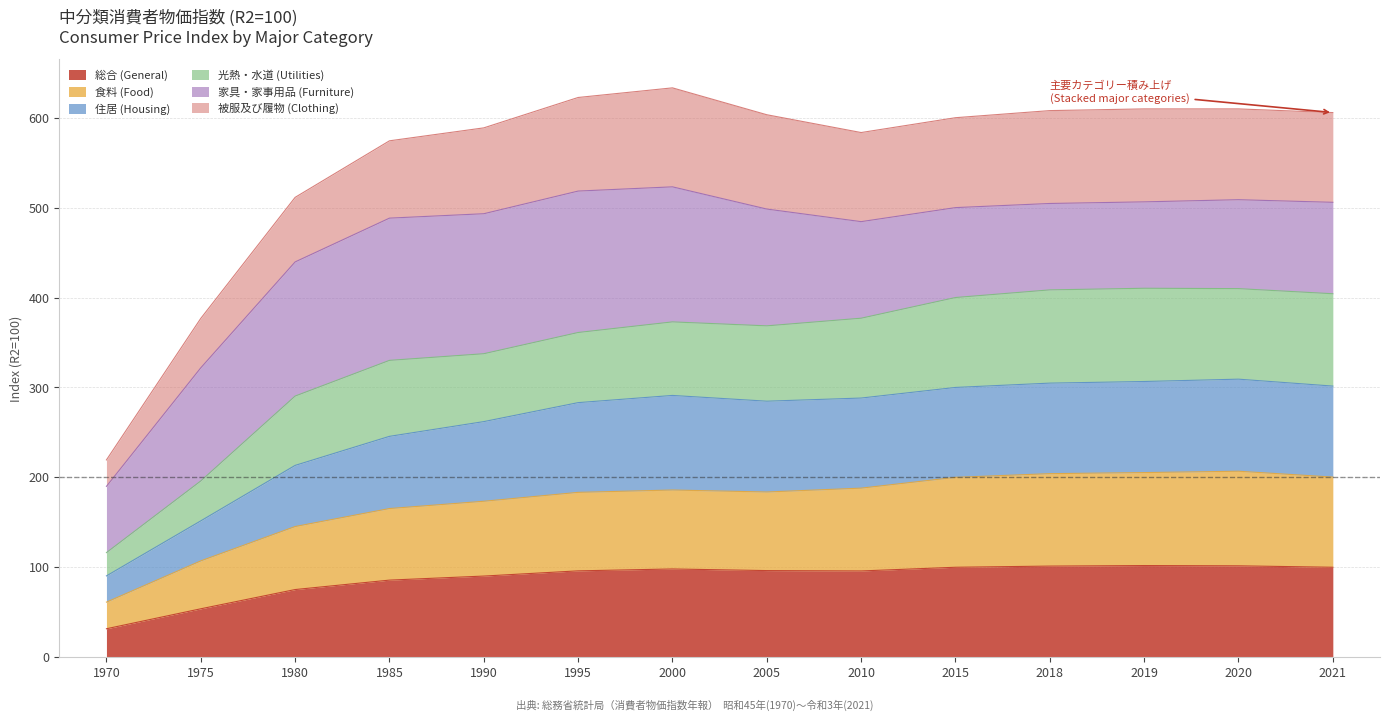

True or false: 住居 (Housing) and 被服及び履物 (Clothing) cross at least once.

False